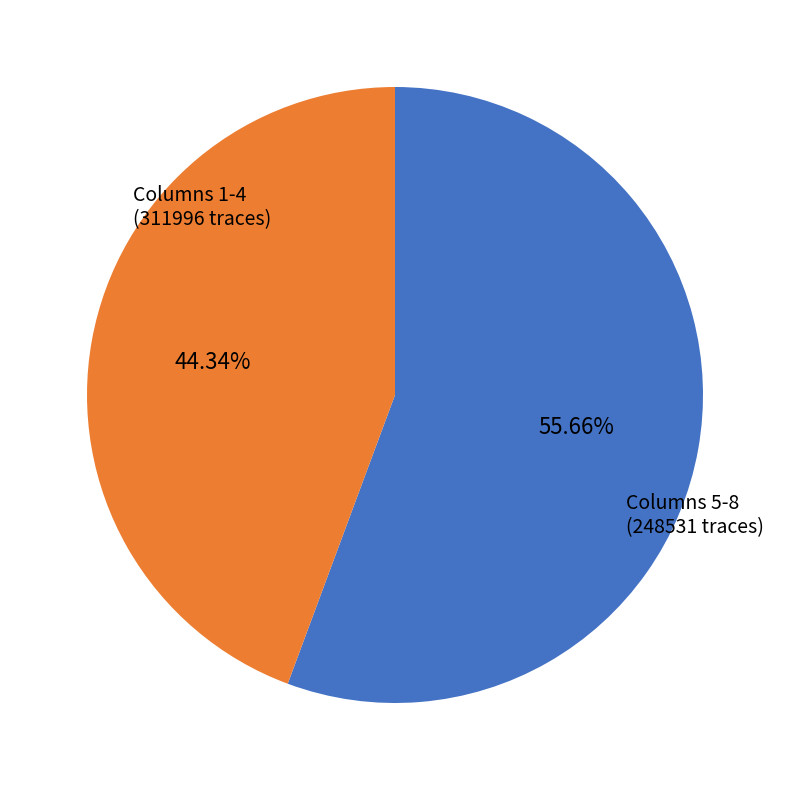

Does any single category account for the majority?

Yes